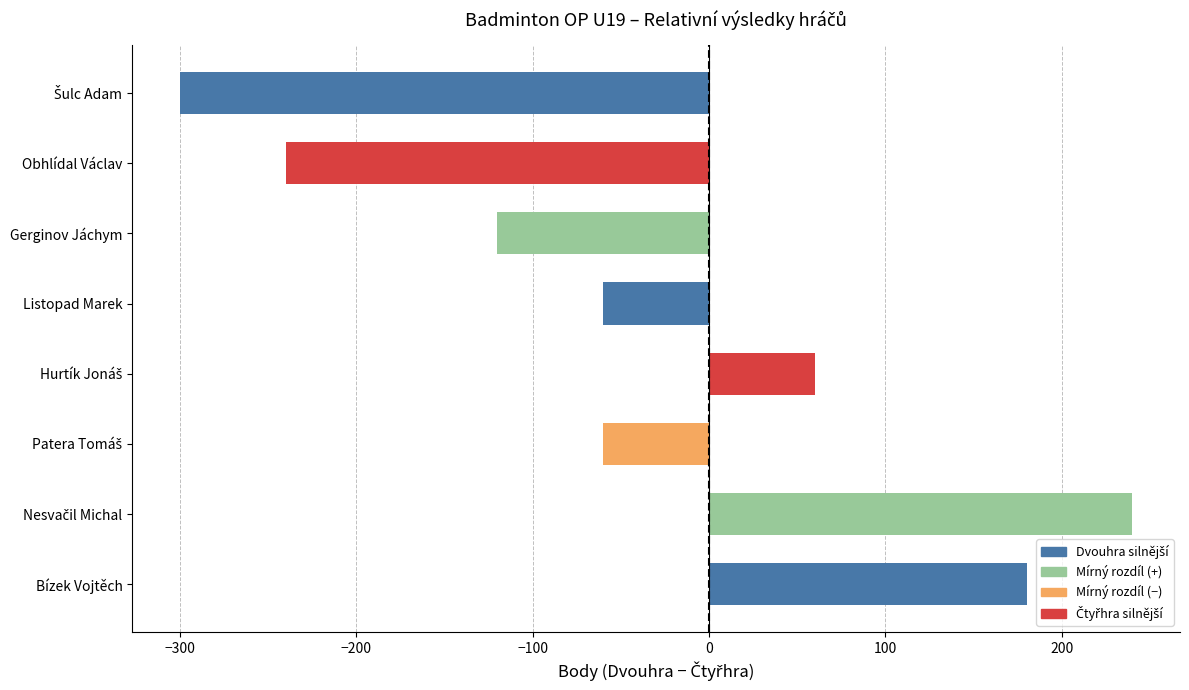

What is the smallest value displayed?

-300